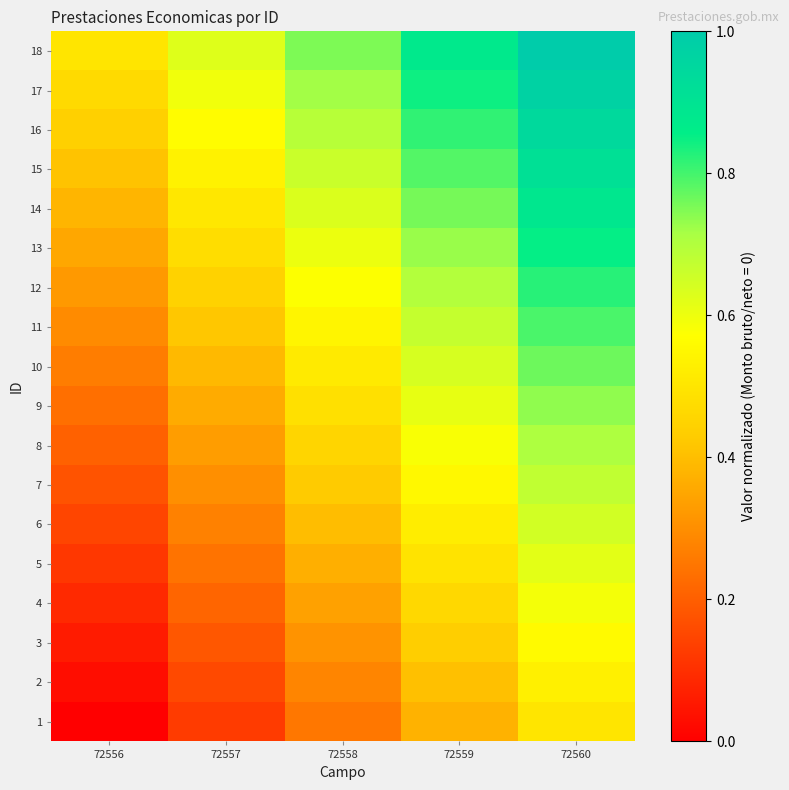

Reading left to right, what are all the values shown in this chart?

1: 72556=0.0	72557=0.1	72558=0.2	72559=0.4	72560=0.5
2: 72556=0.0	72557=0.2	72558=0.3	72559=0.4	72560=0.5
3: 72556=0.1	72557=0.2	72558=0.3	72559=0.4	72560=0.6
4: 72556=0.1	72557=0.2	72558=0.3	72559=0.5	72560=0.6
5: 72556=0.1	72557=0.2	72558=0.4	72559=0.5	72560=0.6
6: 72556=0.1	72557=0.3	72558=0.4	72559=0.5	72560=0.6
7: 72556=0.2	72557=0.3	72558=0.4	72559=0.6	72560=0.7
8: 72556=0.2	72557=0.3	72558=0.5	72559=0.6	72560=0.7
9: 72556=0.2	72557=0.4	72558=0.5	72559=0.6	72560=0.7
10: 72556=0.3	72557=0.4	72558=0.5	72559=0.6	72560=0.8
11: 72556=0.3	72557=0.4	72558=0.5	72559=0.7	72560=0.8
12: 72556=0.3	72557=0.4	72558=0.6	72559=0.7	72560=0.8
13: 72556=0.4	72557=0.5	72558=0.6	72559=0.7	72560=0.9
14: 72556=0.4	72557=0.5	72558=0.6	72559=0.8	72560=0.9
15: 72556=0.4	72557=0.5	72558=0.7	72559=0.8	72560=0.9
16: 72556=0.4	72557=0.6	72558=0.7	72559=0.8	72560=0.9
17: 72556=0.5	72557=0.6	72558=0.7	72559=0.8	72560=1.0
18: 72556=0.5	72557=0.6	72558=0.8	72559=0.9	72560=1.0